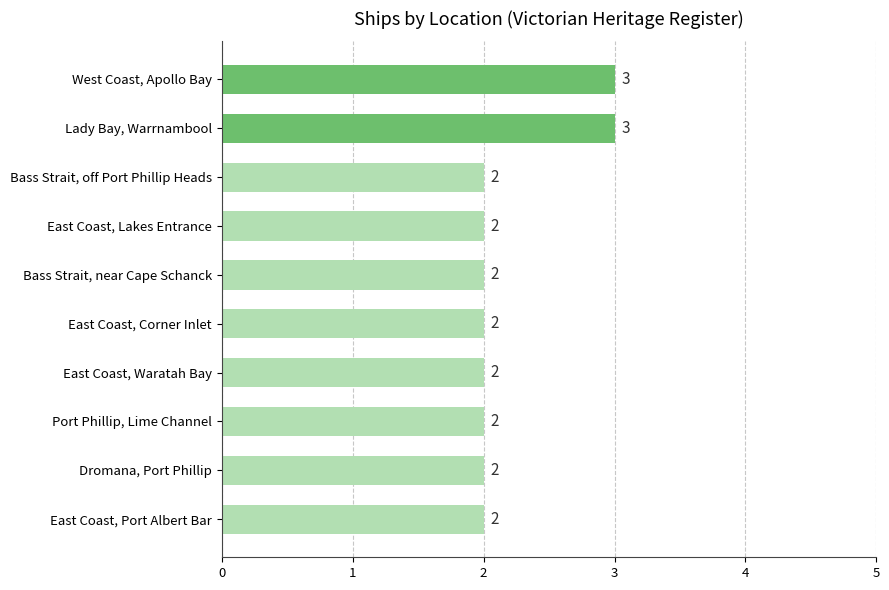

What is the minimum value shown in the chart?

2